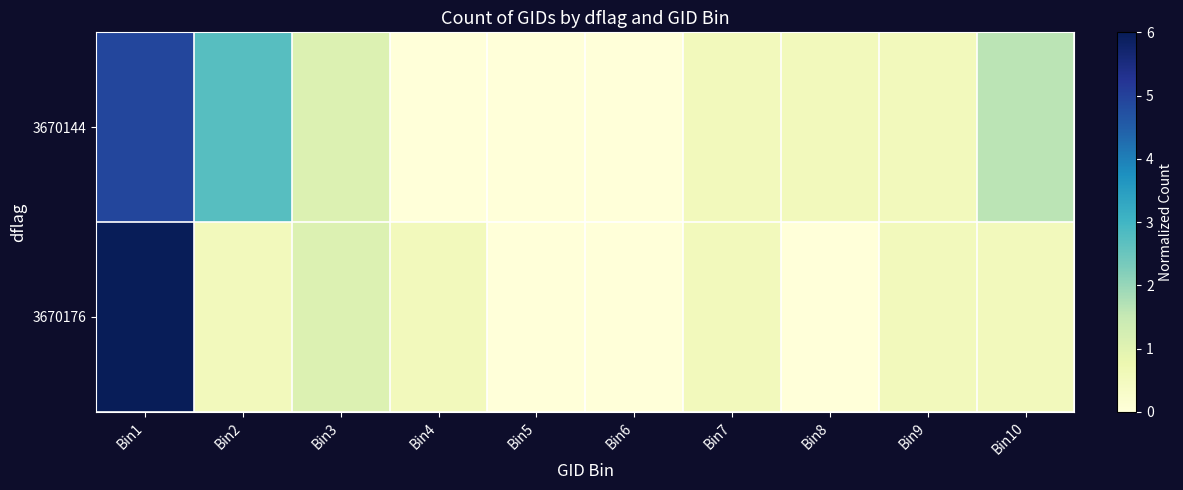

How many distinct data groups are displayed?

2